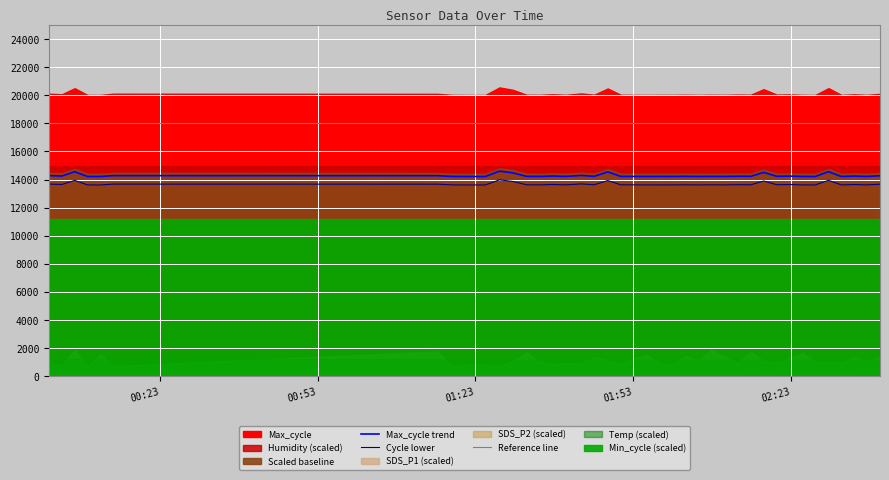

What is the maximum value for Max_cycle trend?

14596.2